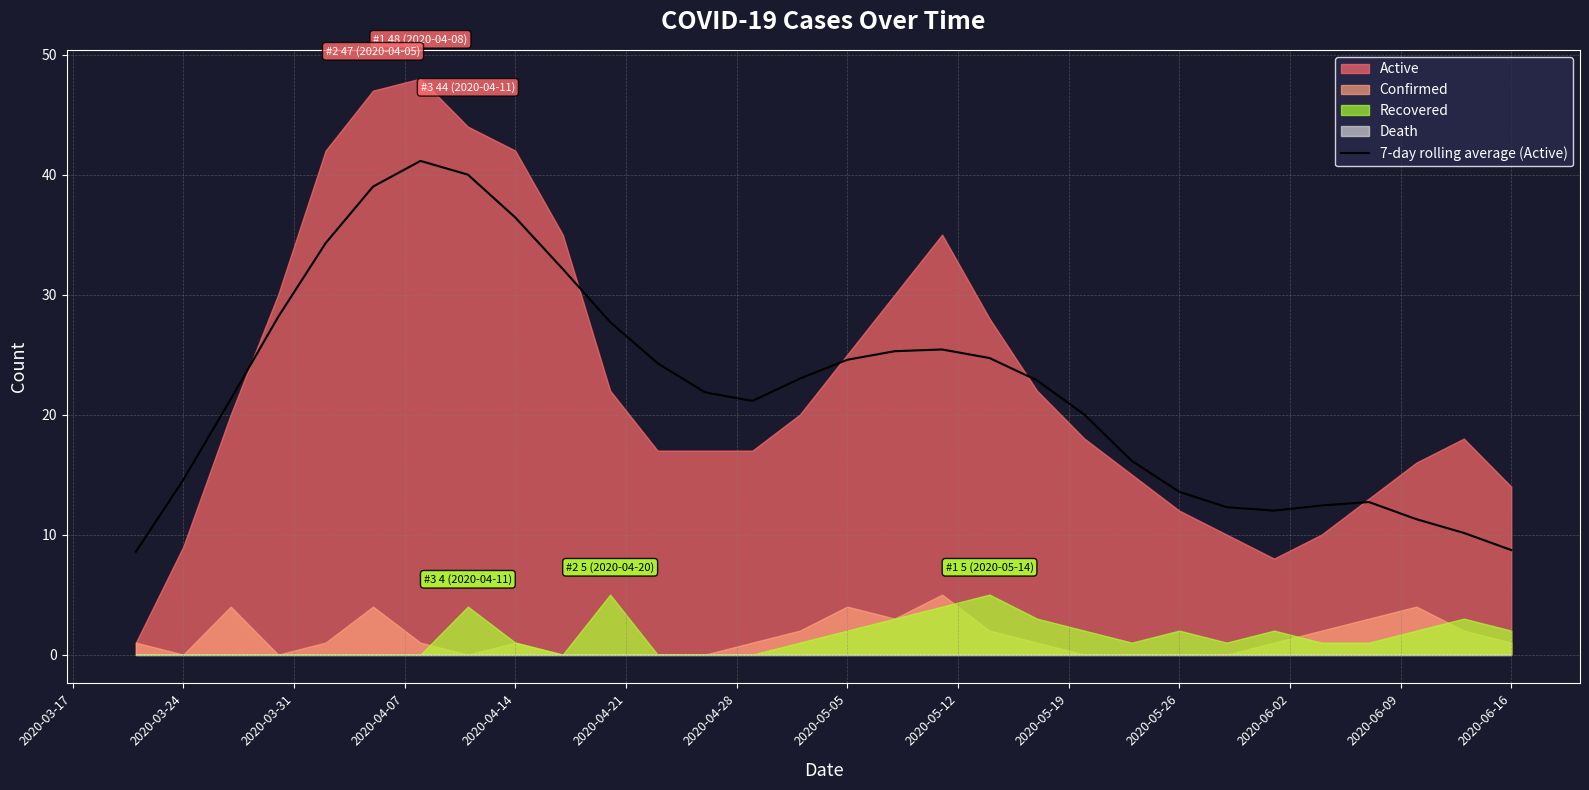

Reading left to right, extract all data points from this chart.

8.6	14.6	21.3	28.1	34.3	39.0	41.1	40.0	36.4	32.1	27.7	24.3	21.9	21.1	23.0	24.6	25.3	25.4	24.7	22.9	20.0	16.1	13.6	12.3	12.0	12.4	12.7	11.3	10.1	8.7